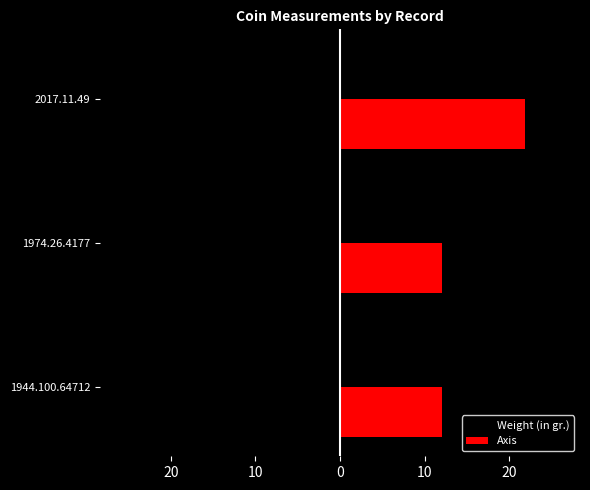

Which series has the largest total across all categories?

Axis